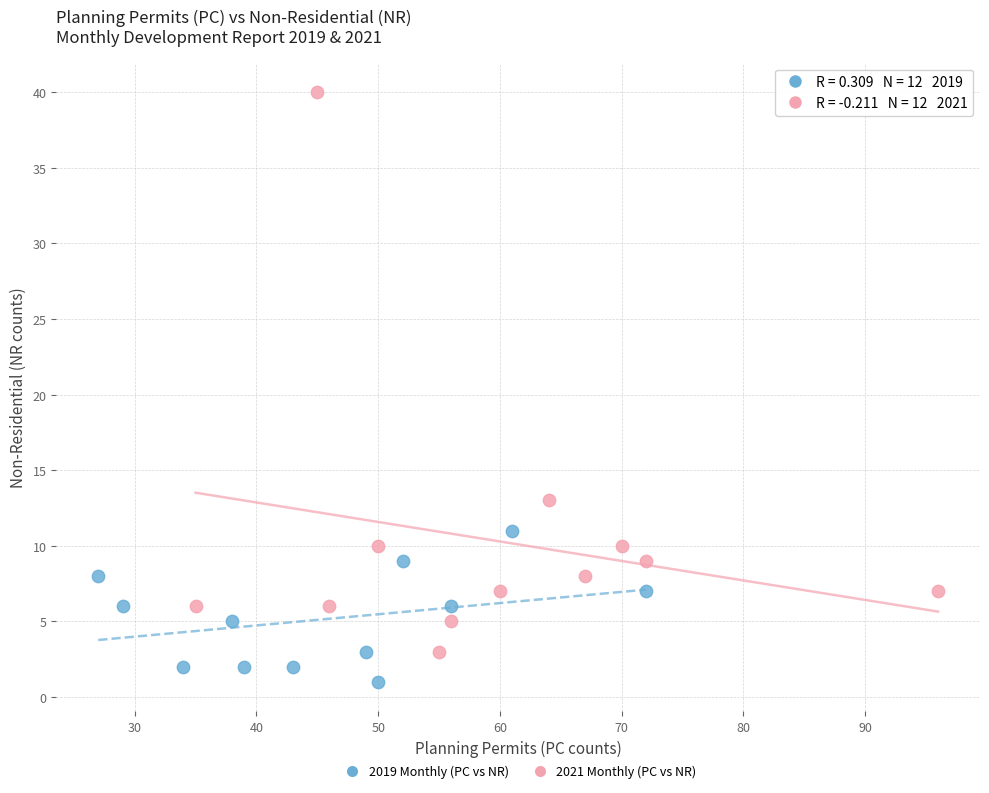

What are all the series names shown in the legend?

2019 Monthly (PC vs NR), 2021 Monthly (PC vs NR)